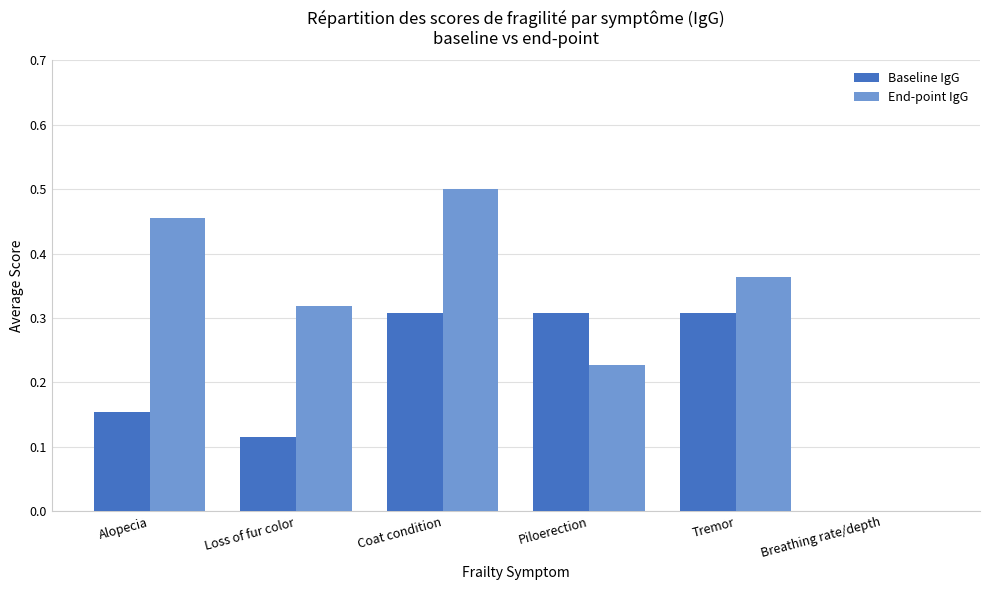

Which series changed the most between Loss of fur color and Coat condition?

Baseline IgG